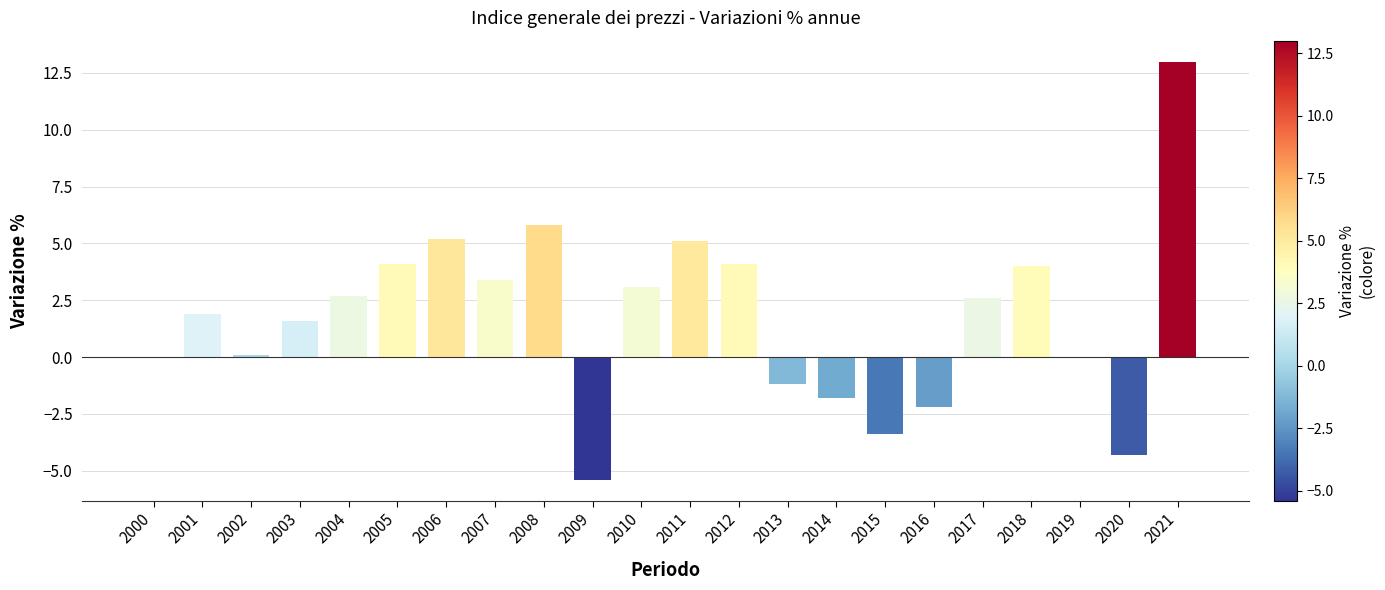

What is the greatest value displayed?

13.0